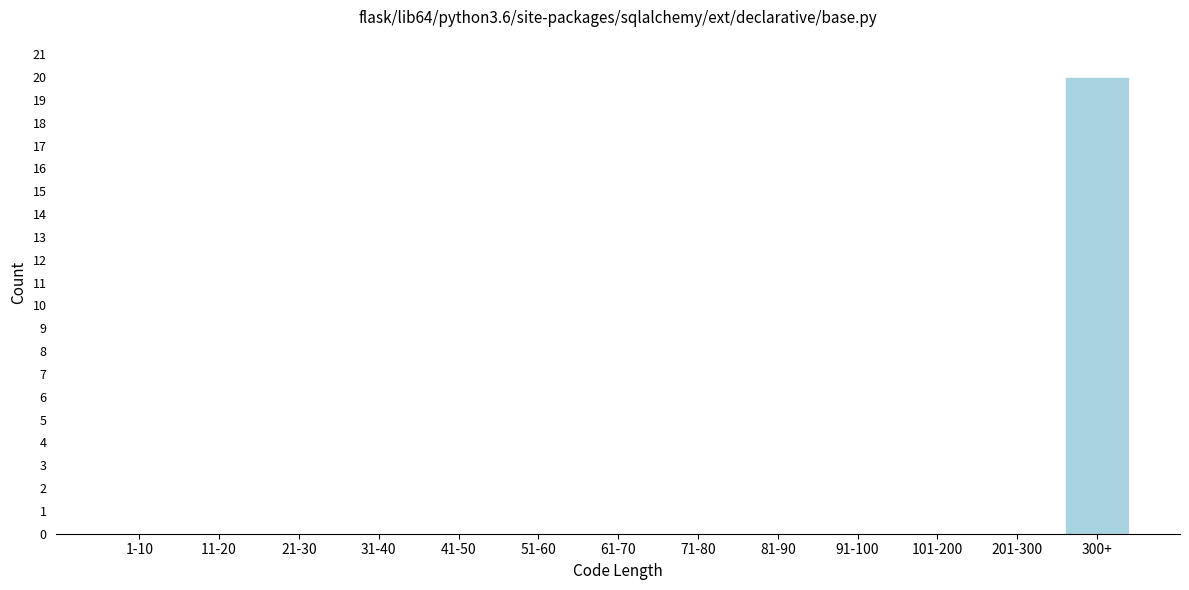

Reading left to right, extract all data points from this chart.

1-10=0	11-20=0	21-30=0	31-40=0	41-50=0	51-60=0	61-70=0	71-80=0	81-90=0	91-100=0	101-200=0	201-300=0	300+=20